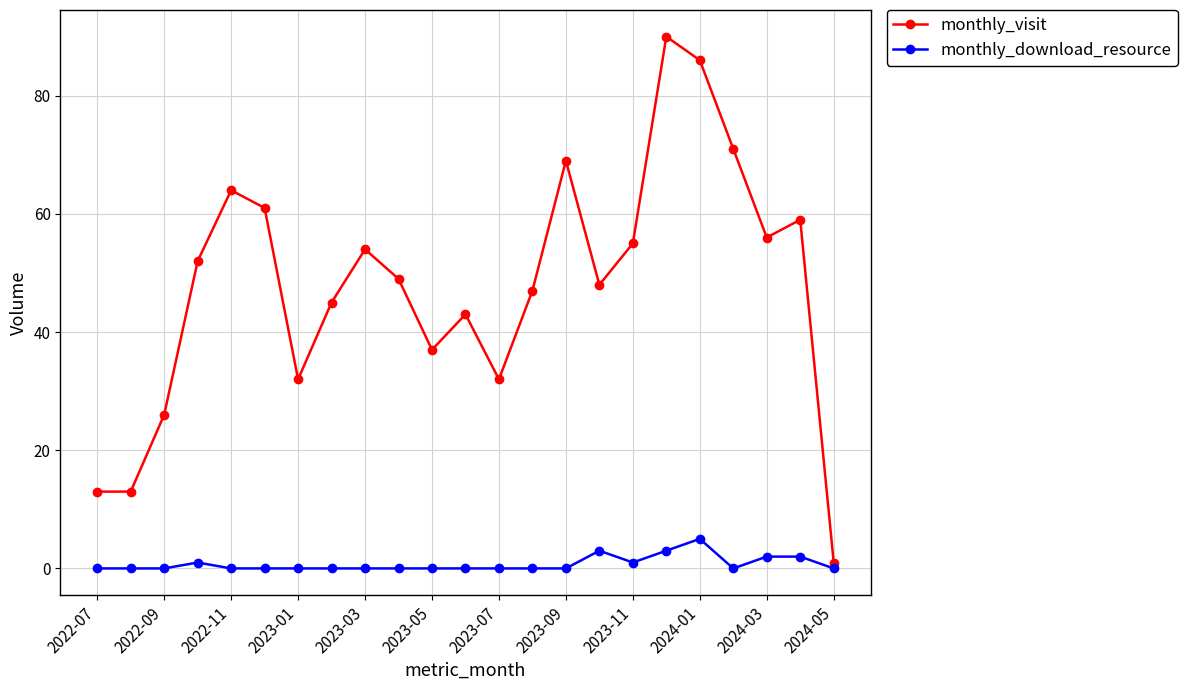

True or false: monthly_download_resource and monthly_visit intersect in this chart.

False